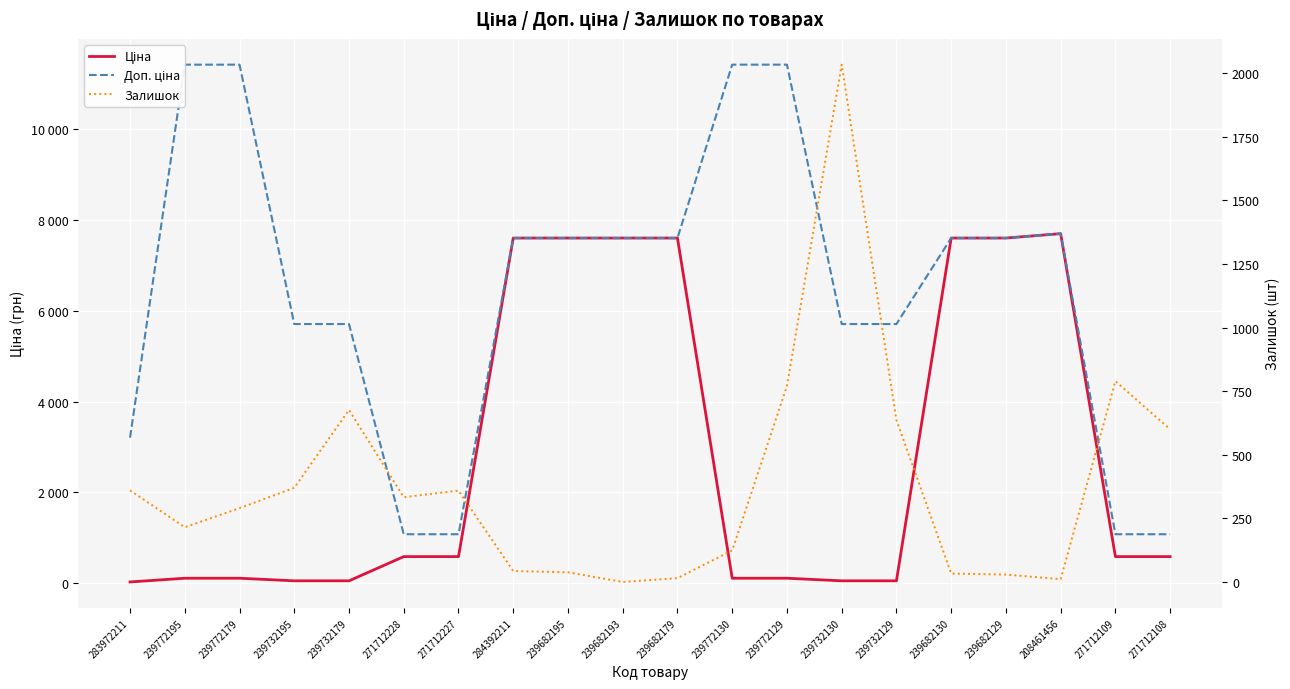

What is the value of the Ціна point at the 13th from the left?

114.1